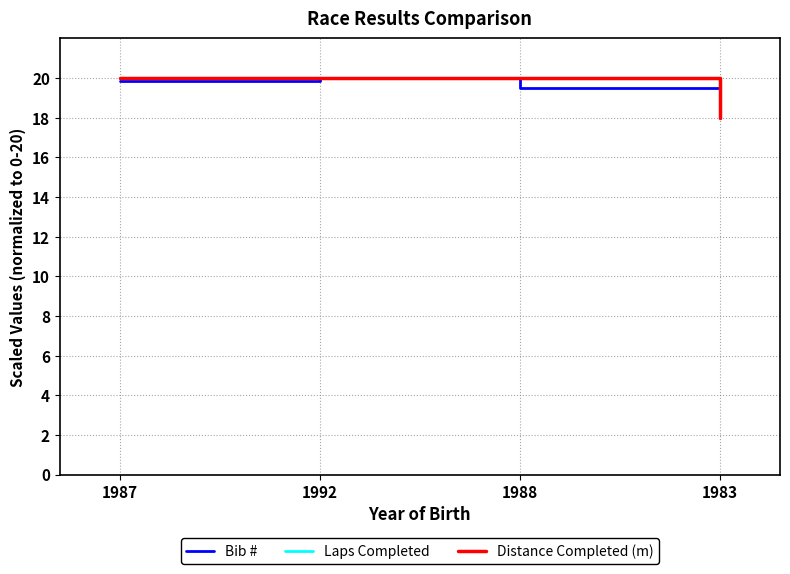

What are all the series names shown in the legend?

Bib #, Laps Completed, Distance Completed (m)